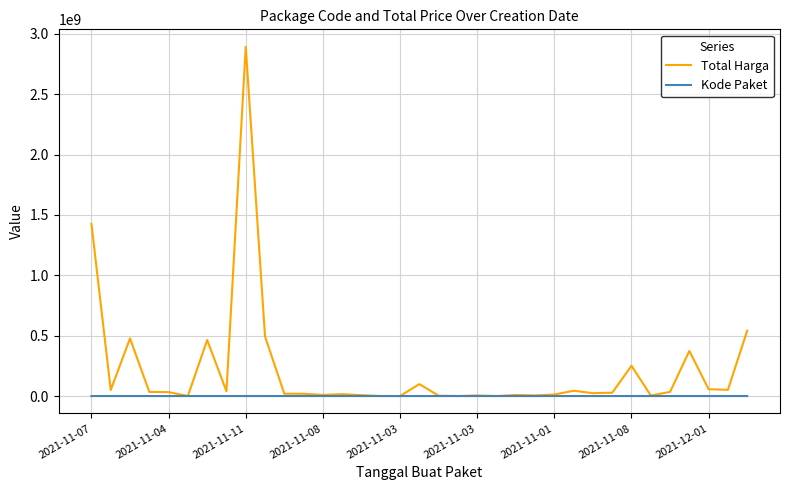

Which series has the widest spread of values?

Total Harga